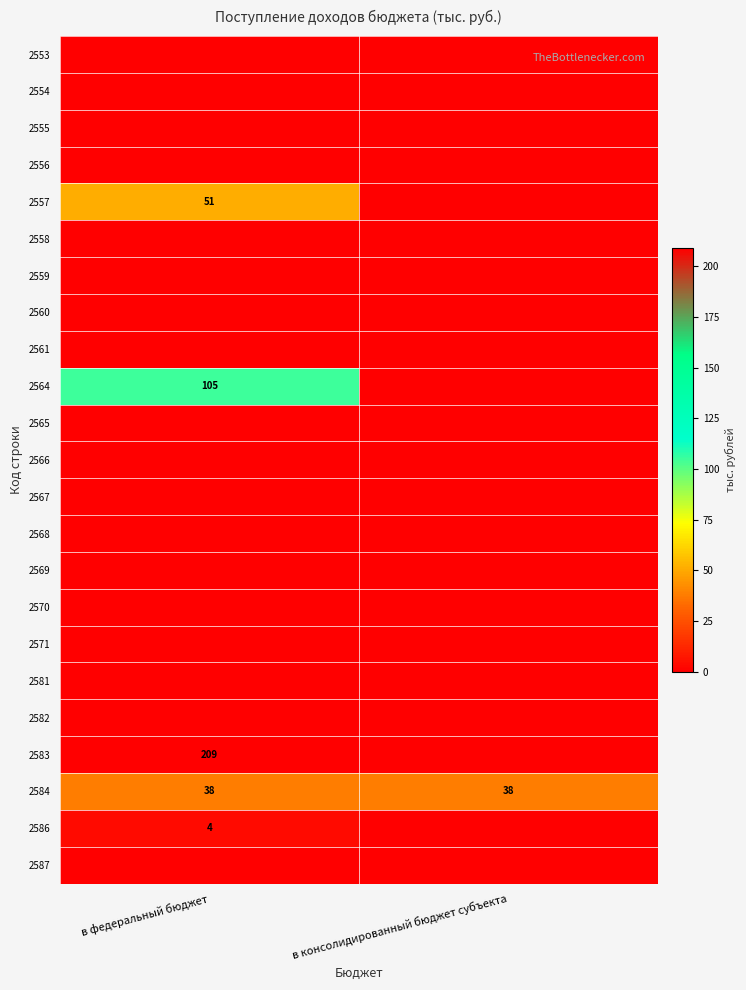

What is the average value of the 2584 series?

38